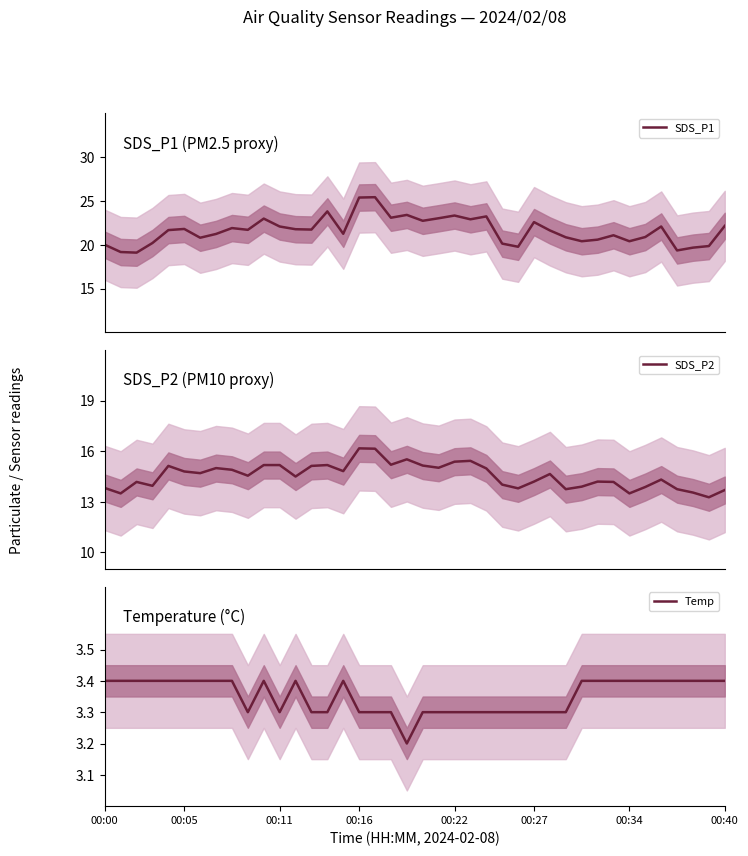

List the labels in order of Temp value, smallest first.

19, 9, 11, 13, 14, 16, 17, 18, 20, 21, 22, 23, 24, 25, 26, 27, 28, 29, 00:00, 00:05, 00:11, 00:16, 00:22, 00:27, 00:34, 00:40, 8, 10, 12, 15, 30, 31, 32, 33, 34, 35, 36, 37, 38, 39